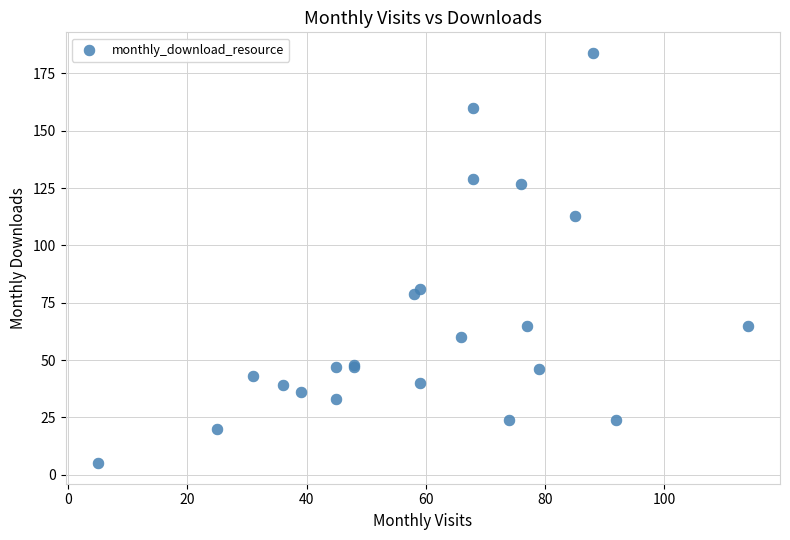

What Y value in the scatter plot is closest to 94?

81